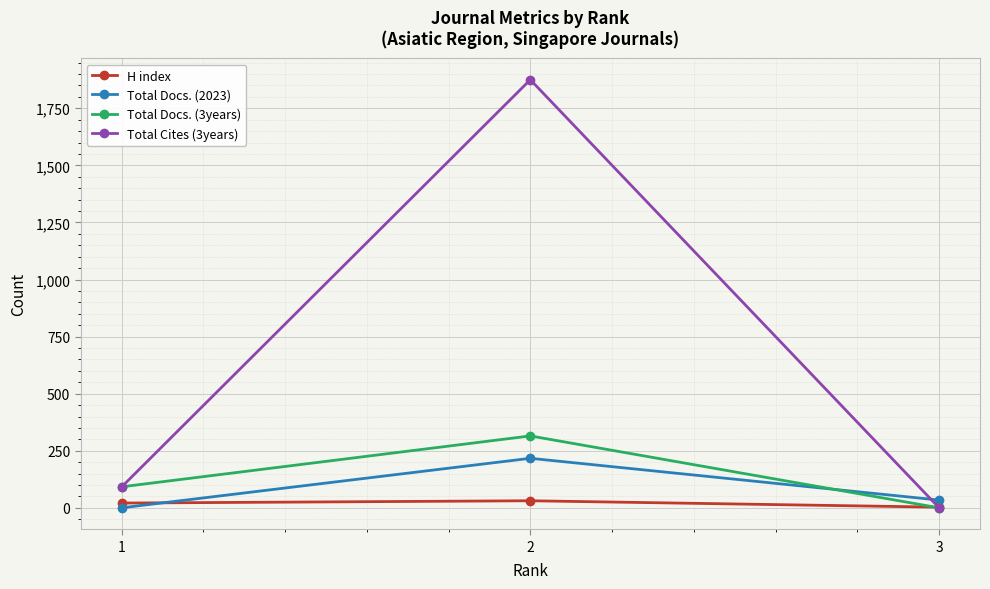

How many data points in H index are less than 21?

1